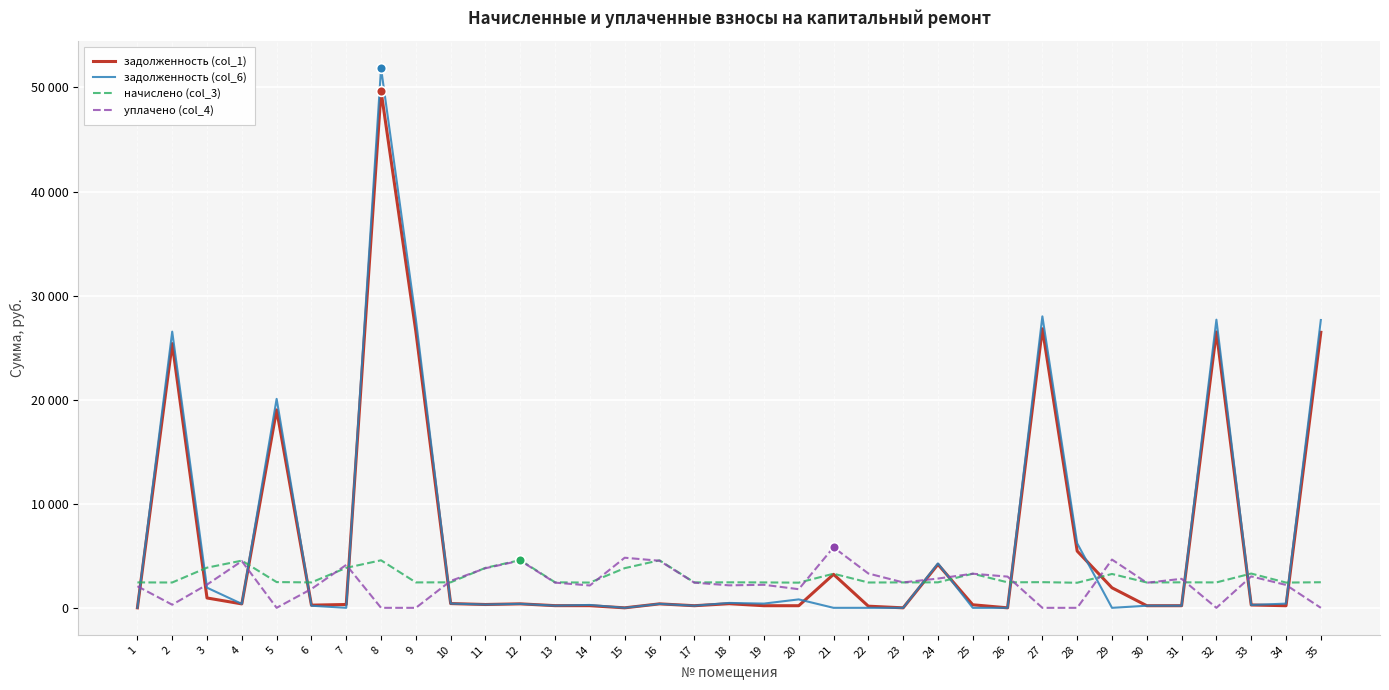

True or false: уплачено (col_4) has more than 1 points higher than both neighbors.

True